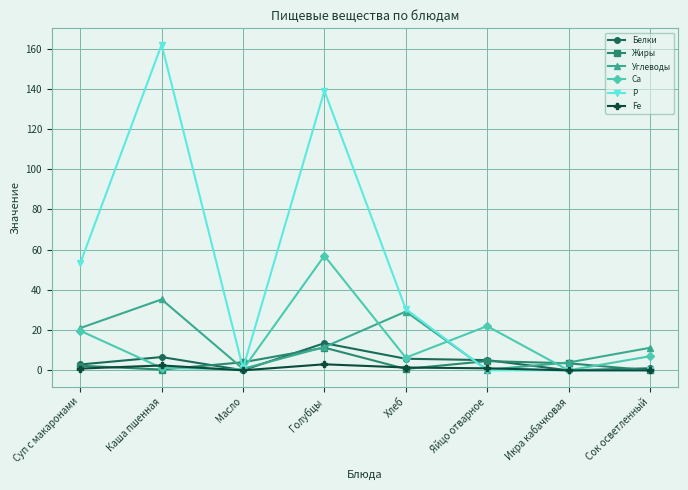

Is it true that Углеводы equals 48.8 at Хлеб?

False